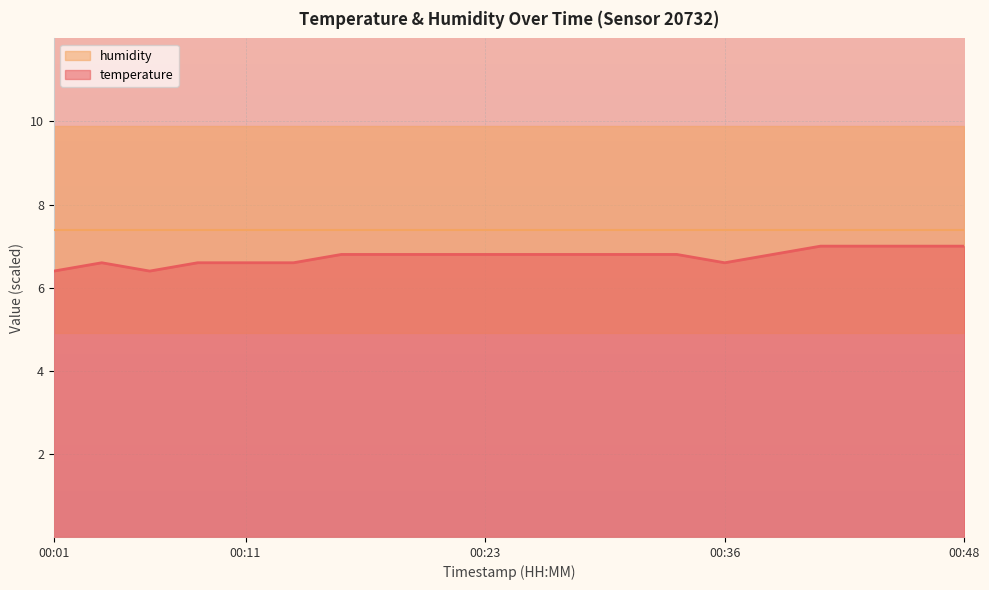

What is the difference between the maximum and minimum values?

0.6